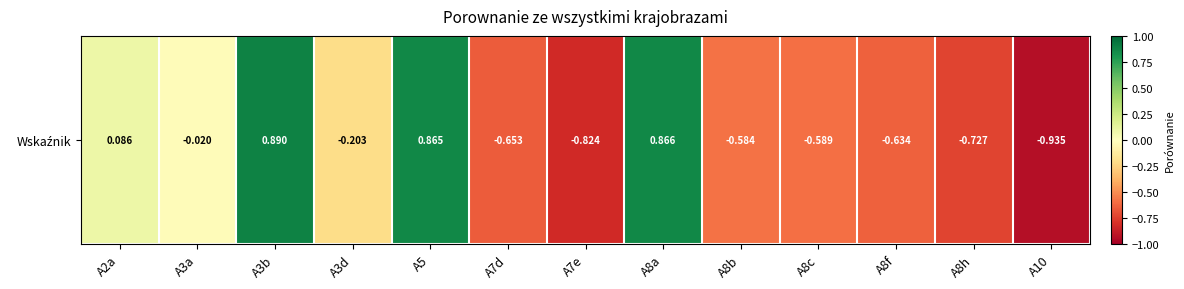

At which category does the chart reach its minimum across all series?

A10